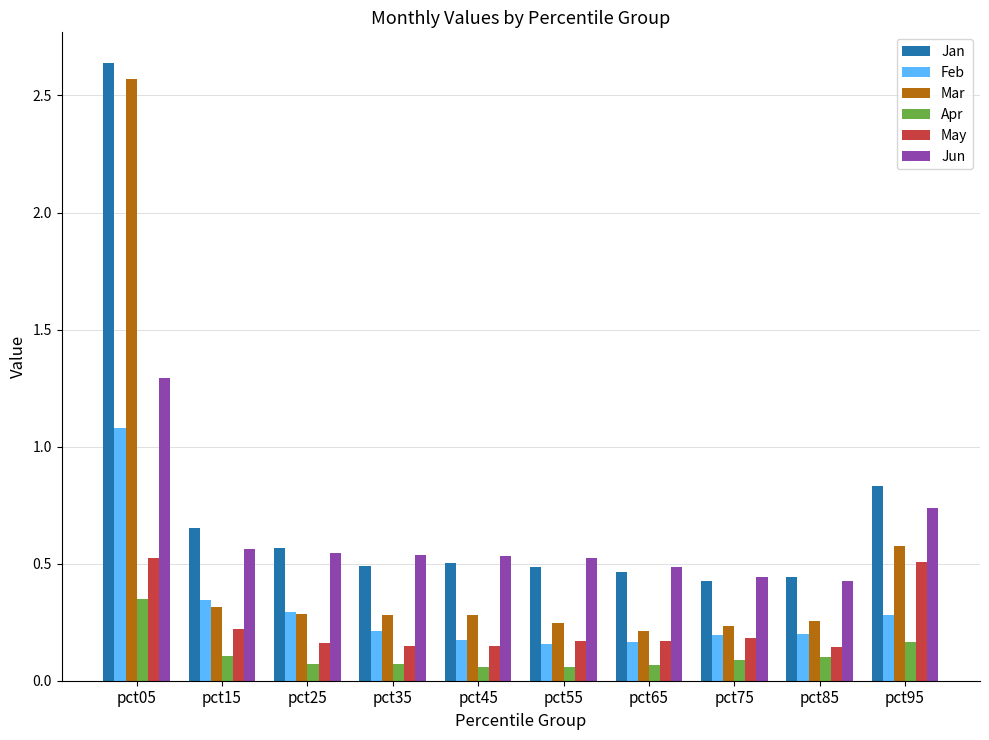

How many Jun values are between 0 and 1?

9